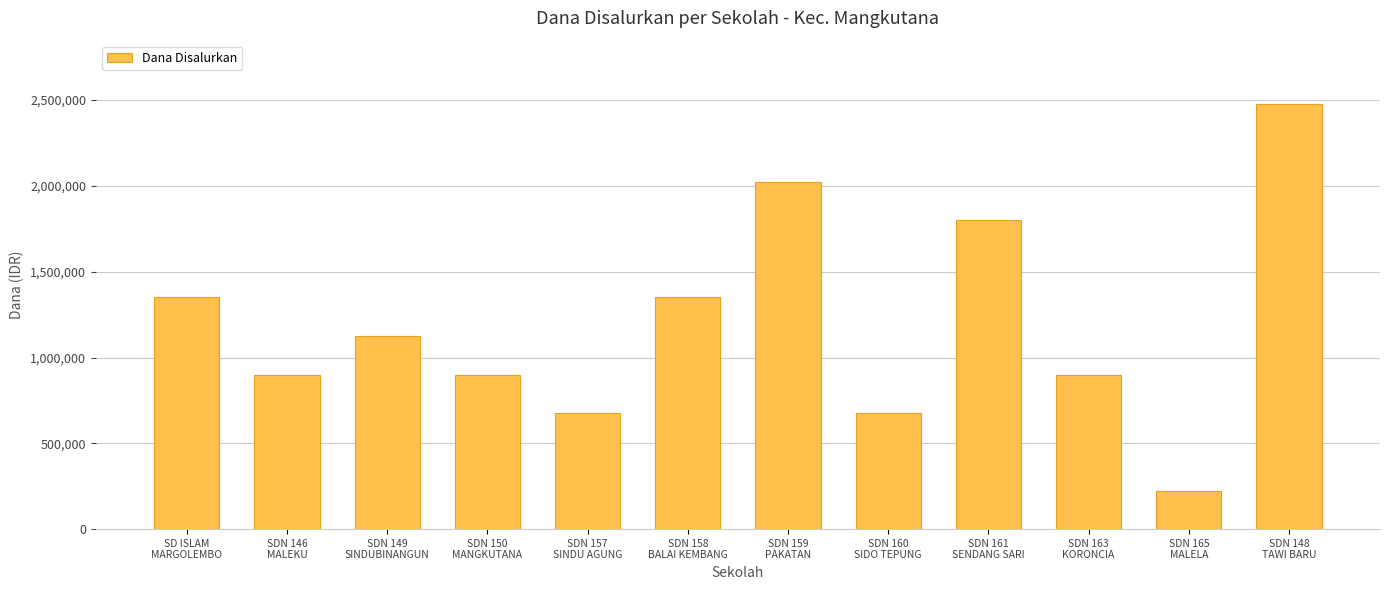

How many bars are there in total?

12